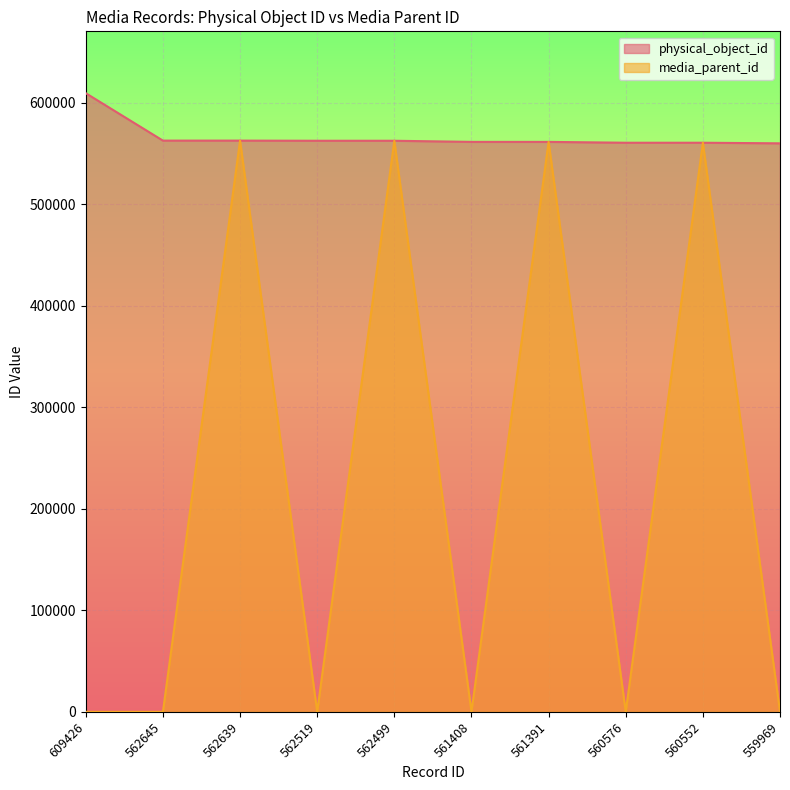

What is the difference between the physical_object_id values at 562519 and 559969?

2532